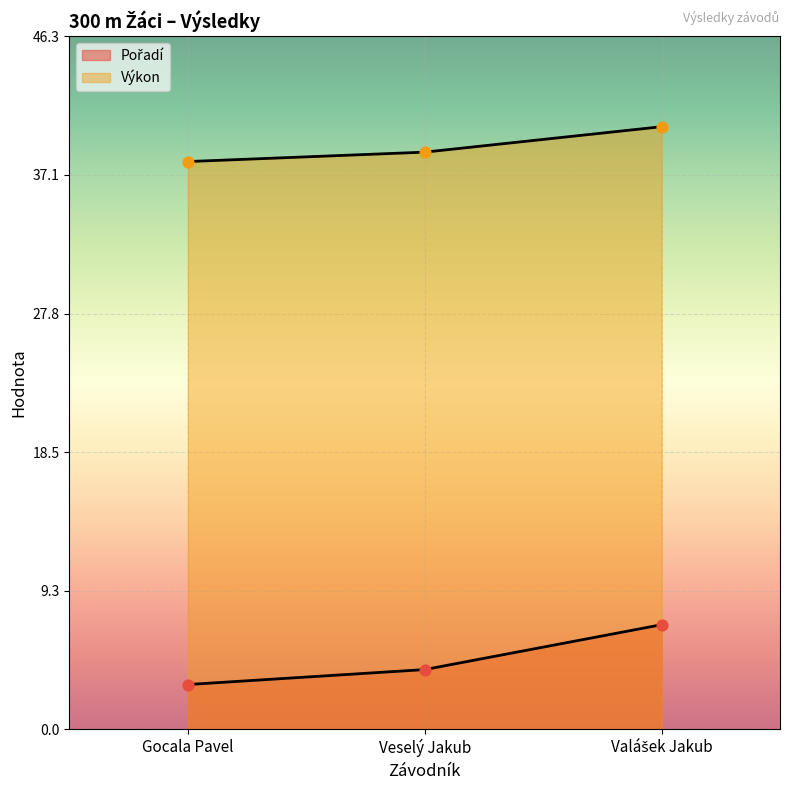

At how many categories does at least one series exceed 22?

3